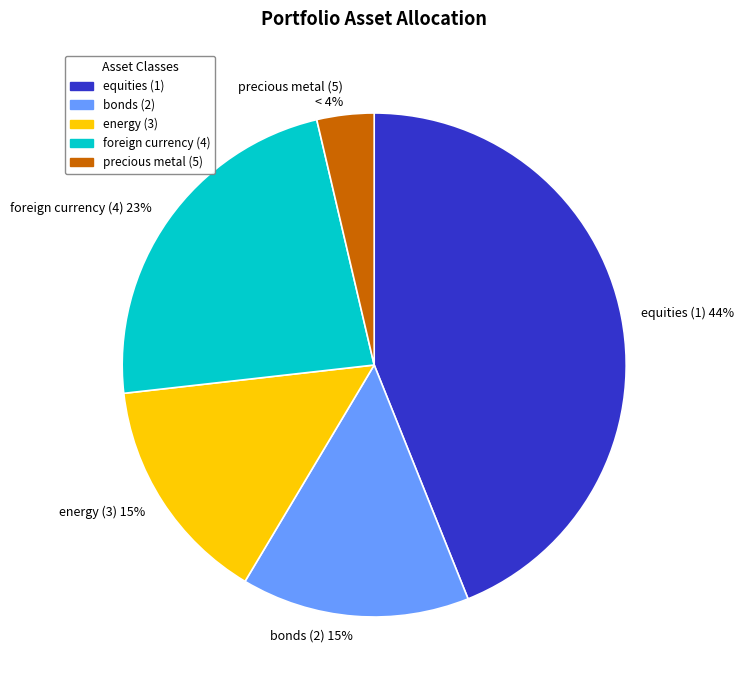

To the nearest percent, what percentage of the pie is equities (1)?

44%